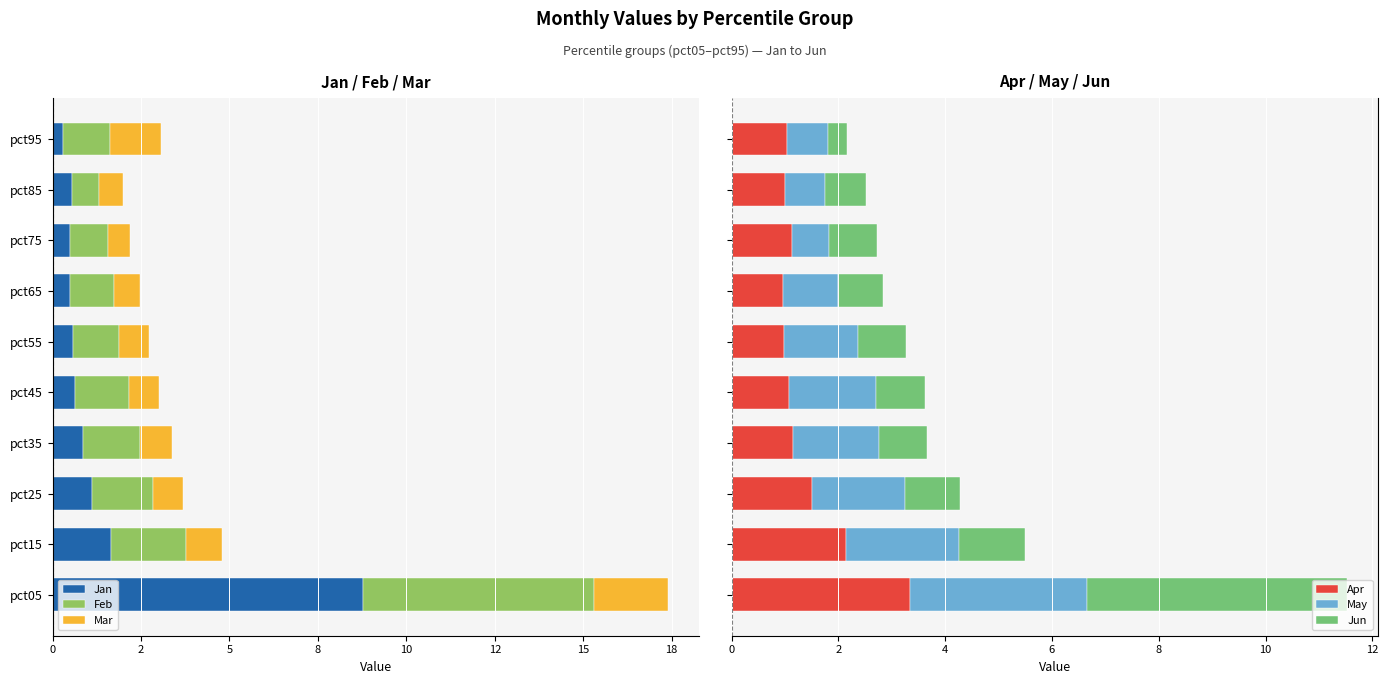

What is the highest value of the Apr series?

3.3